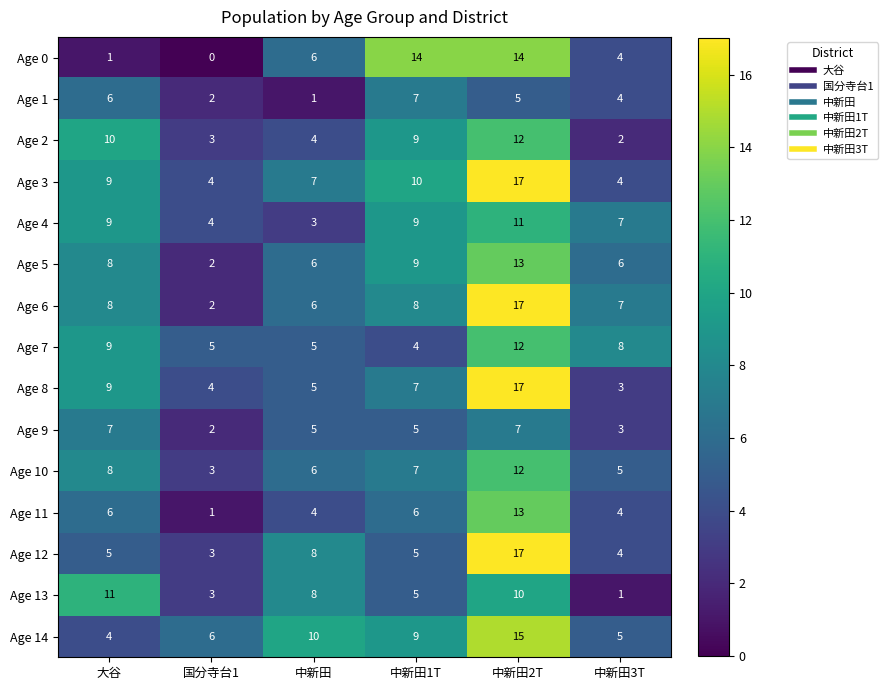

Which series has the largest total across all categories?

Age 3